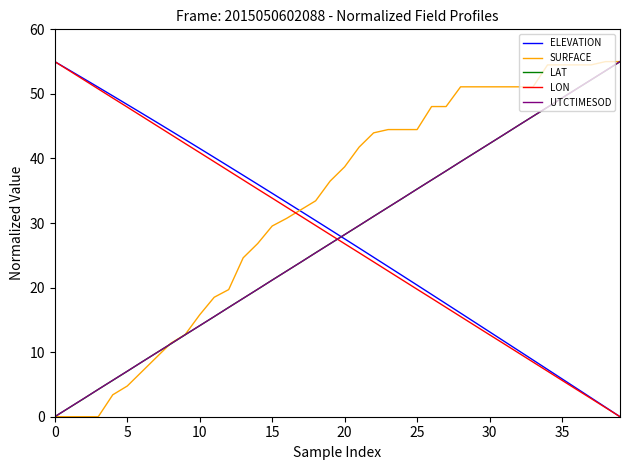

After their last crossing, which series has the higher values: LON or LAT?

LAT